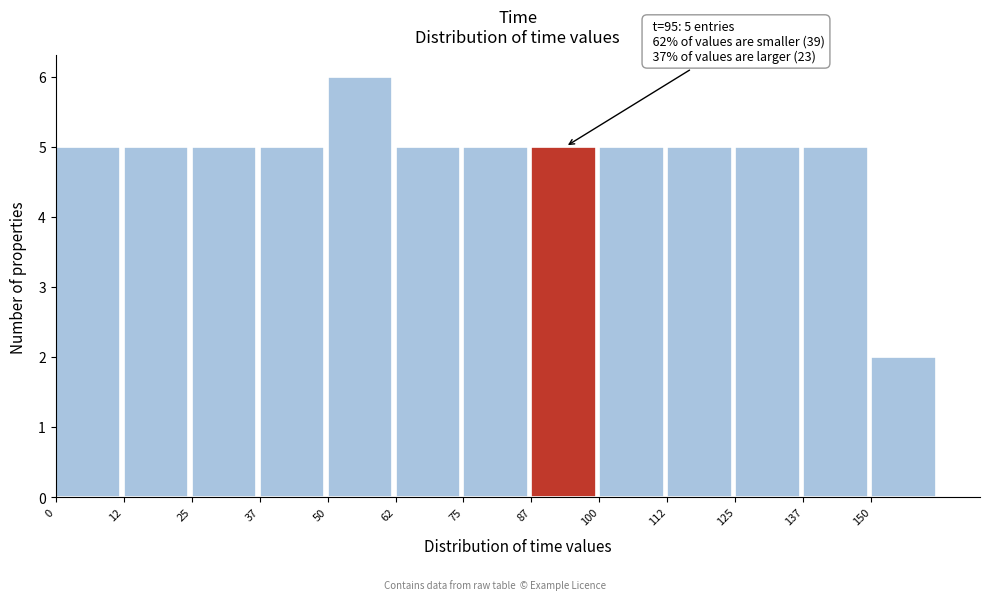

Which range on the x-axis has the tallest bar?

50.0 to 62.5